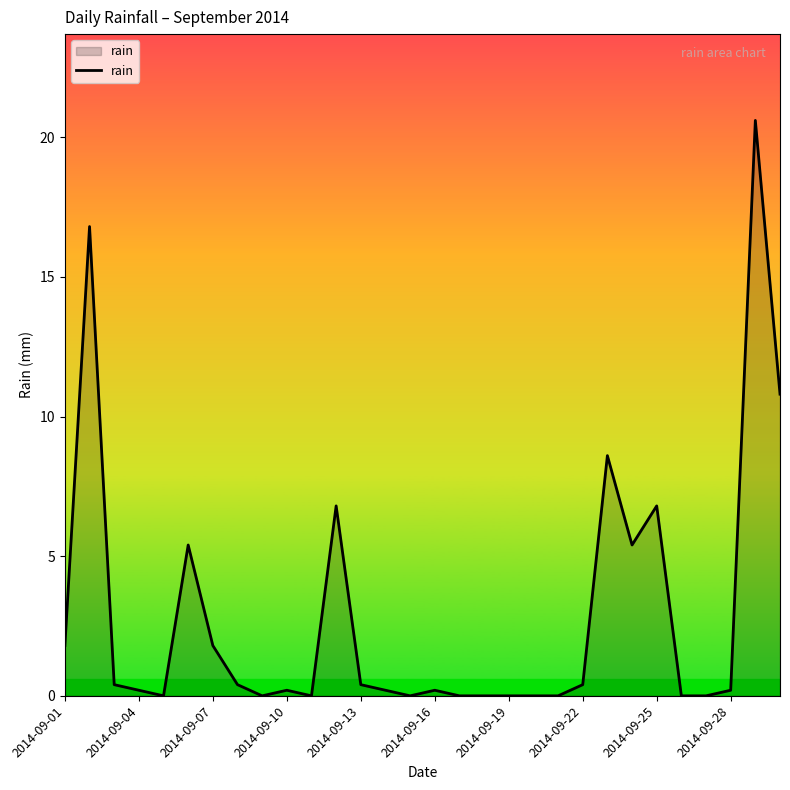

What is the maximum value shown in the chart?

20.6